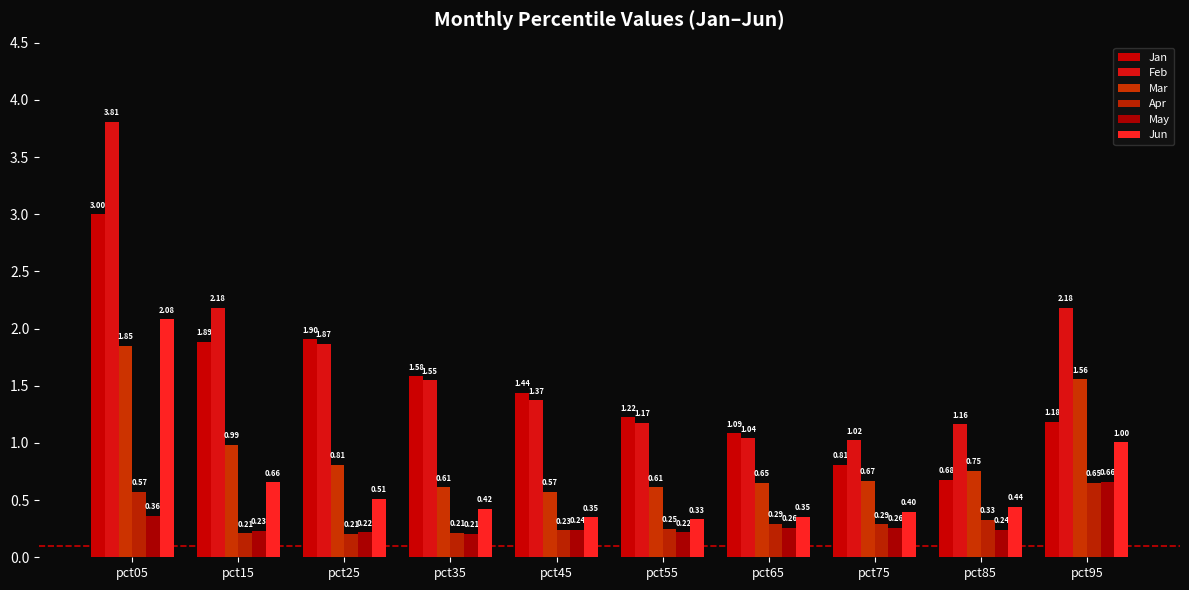

The value of Mar at pct05 is 1.3. True or false?

False